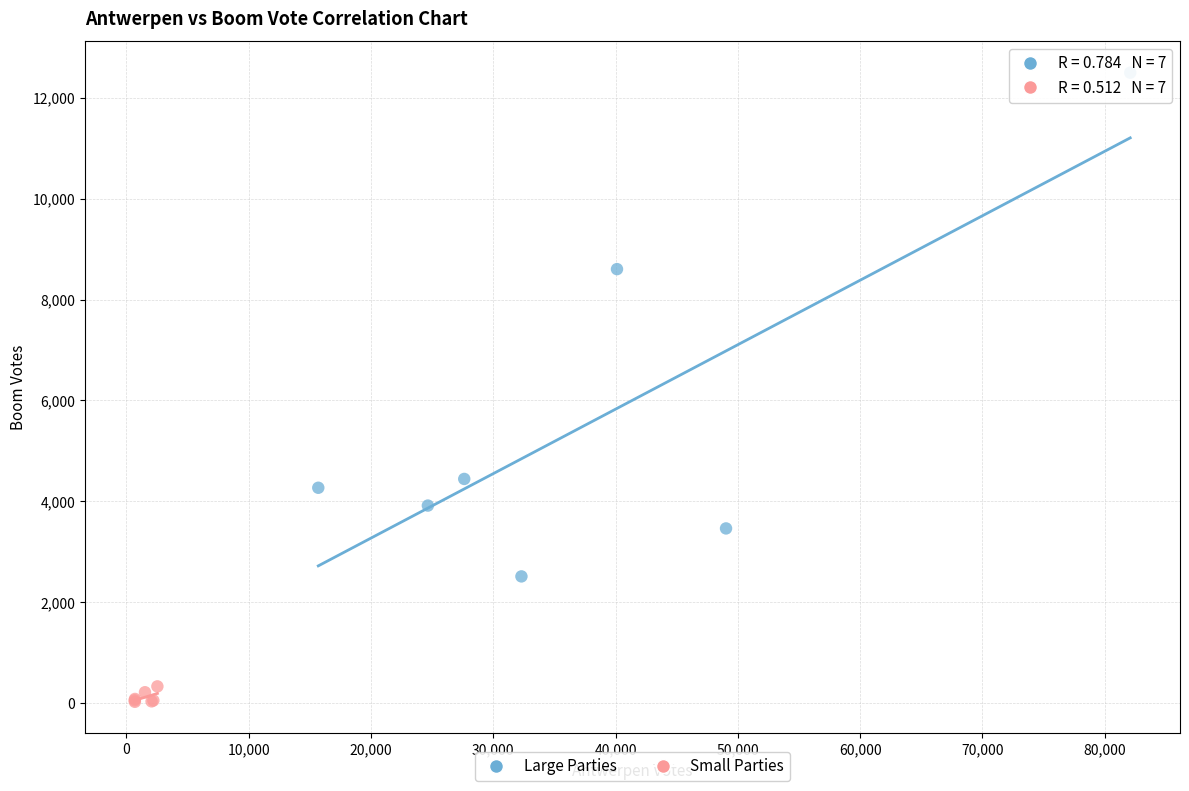

Which series has the widest spread of Y values?

Large Parties